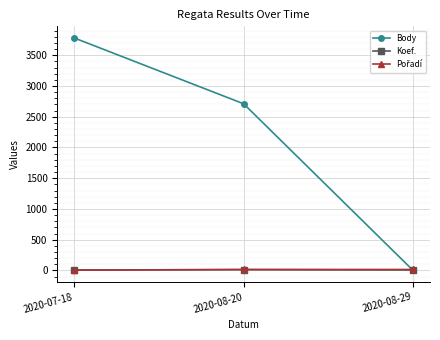

What is the label of the 2nd point from the left?

2020-08-20